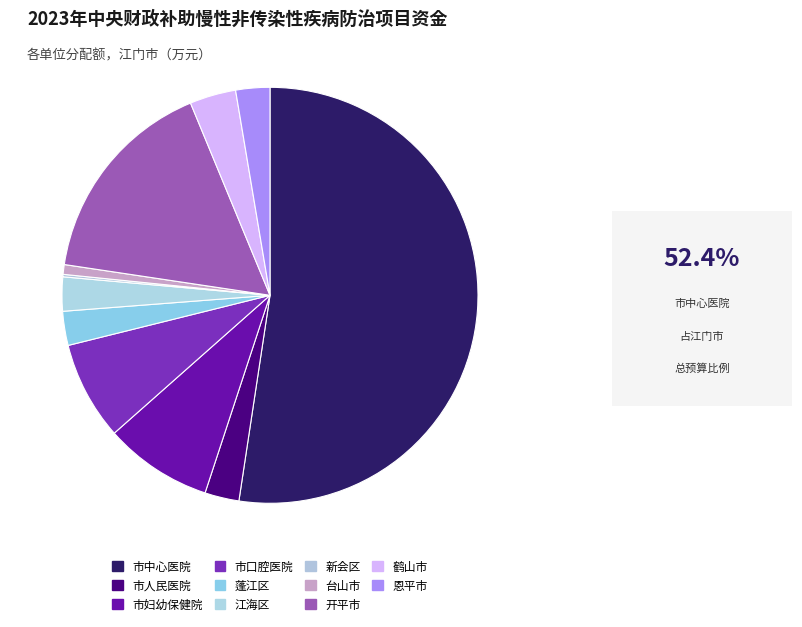

Which slice is the largest?

市中心医院